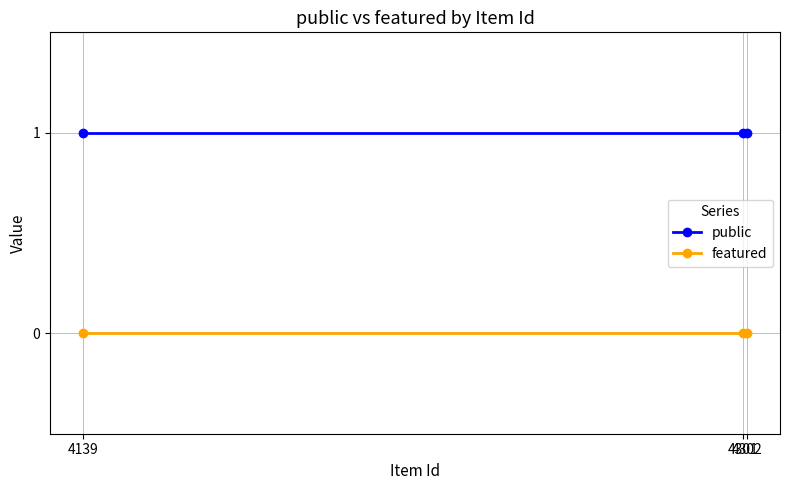

Which series has the largest range (max minus min)?

public